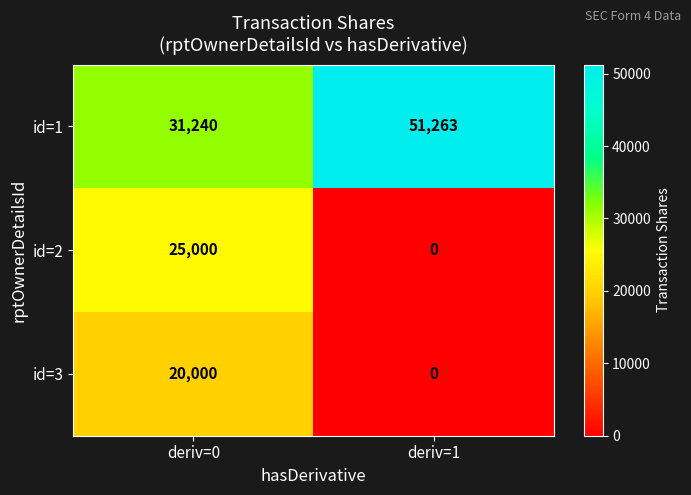

Reading left to right, transcribe all the data shown in this chart.

id=1: deriv=0=31240	deriv=1=51263
id=2: deriv=0=25000	deriv=1=0
id=3: deriv=0=20000	deriv=1=0